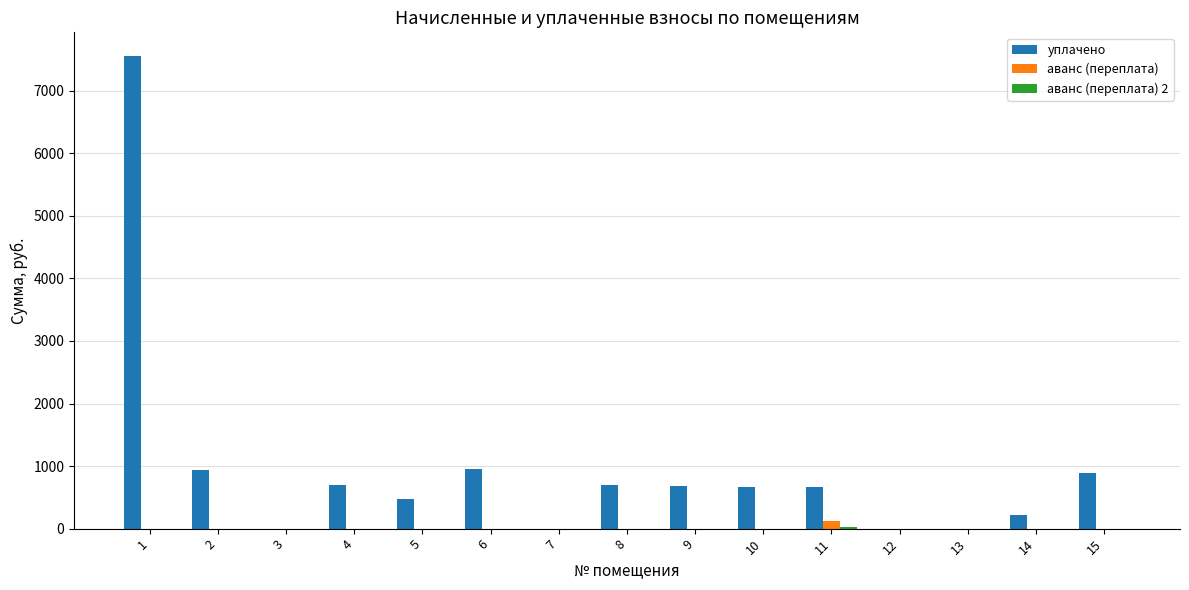

Between 5 and 9, which series saw the biggest shift?

уплачено